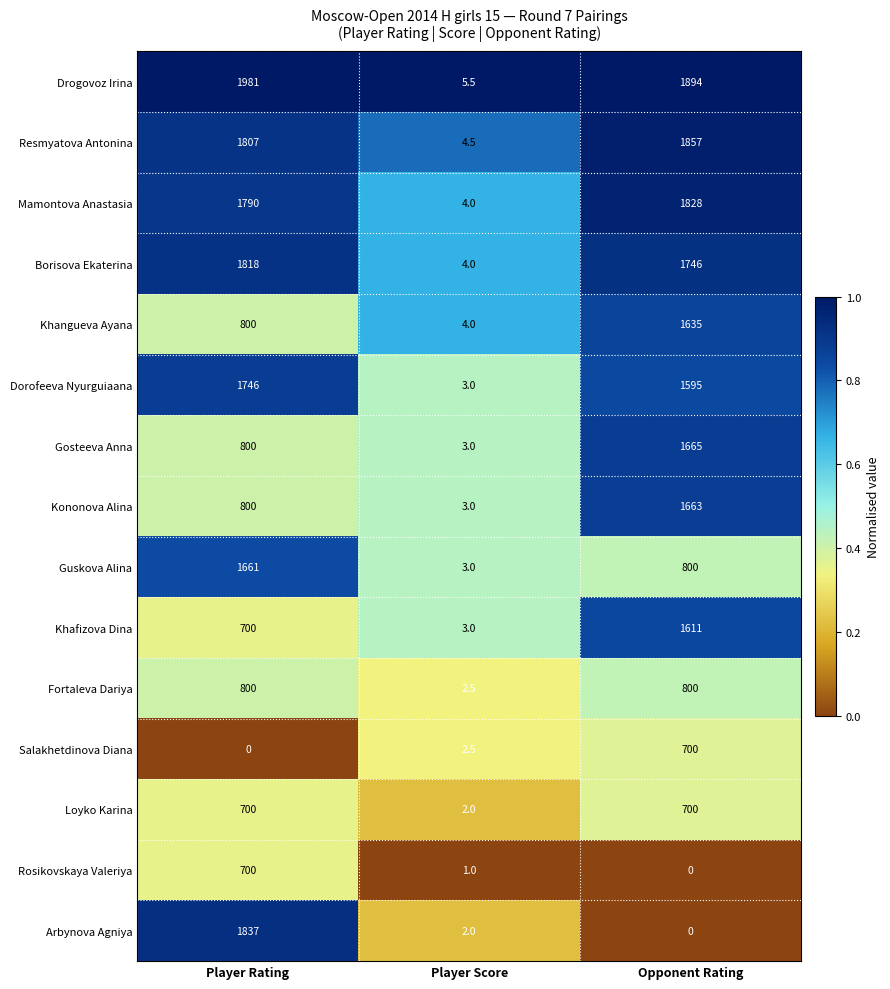

What is the sum of all Salakhetdinova Diana values?

702.5